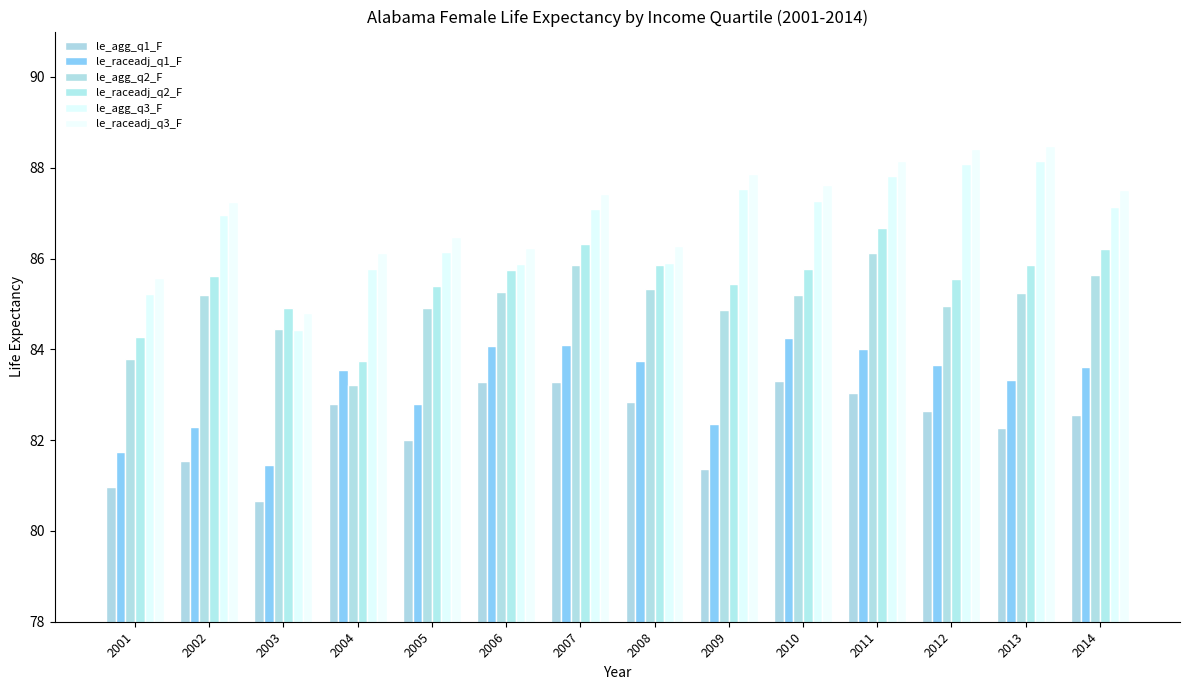

How many groups of bars are there?

14